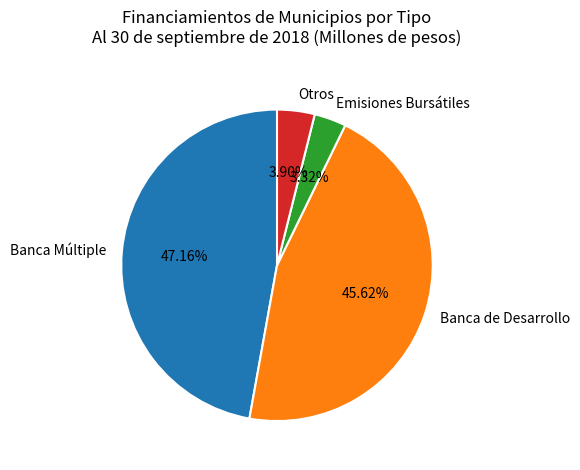

Is there any slice that represents more than half of the pie?

No